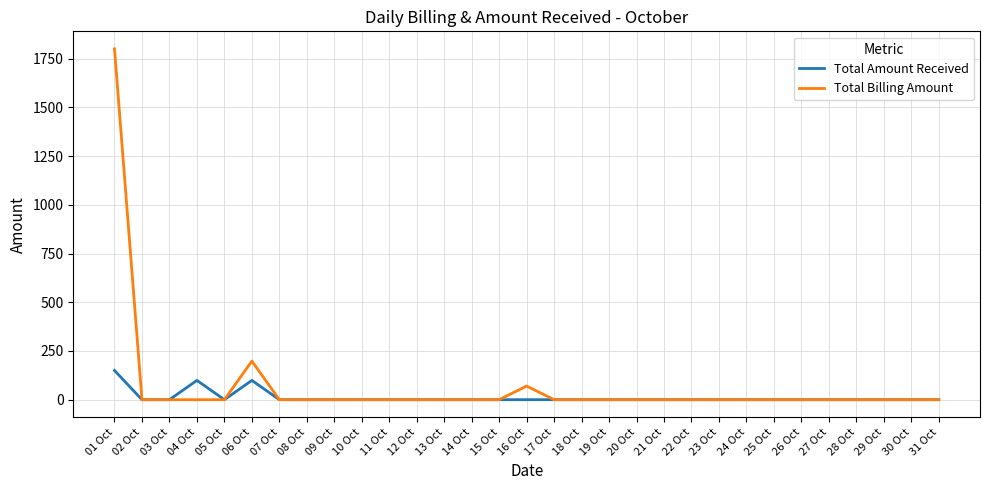

Which series has the widest spread of values?

Total Billing Amount